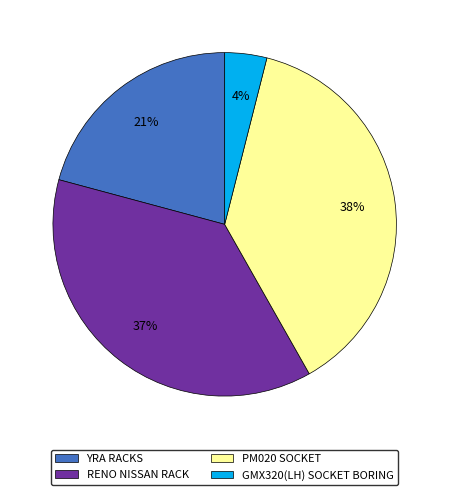

To the nearest percent, what portion does PM020 SOCKET represent?

38%